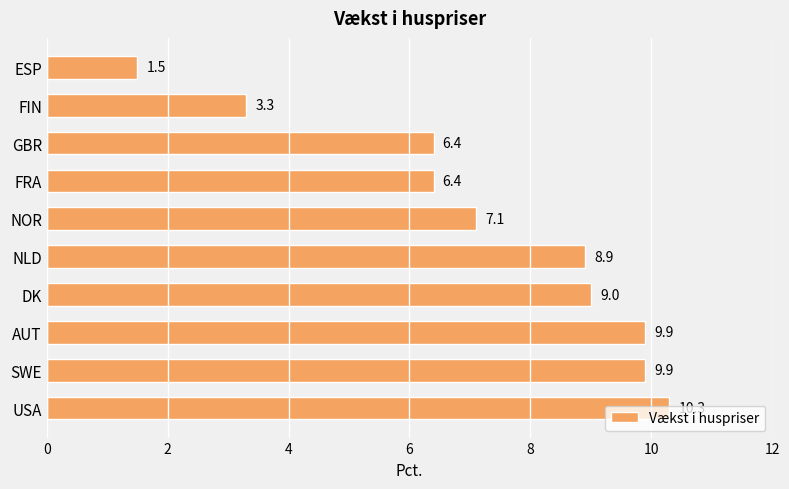

Approximately how many times larger is the value at FIN compared to FRA?

0.5